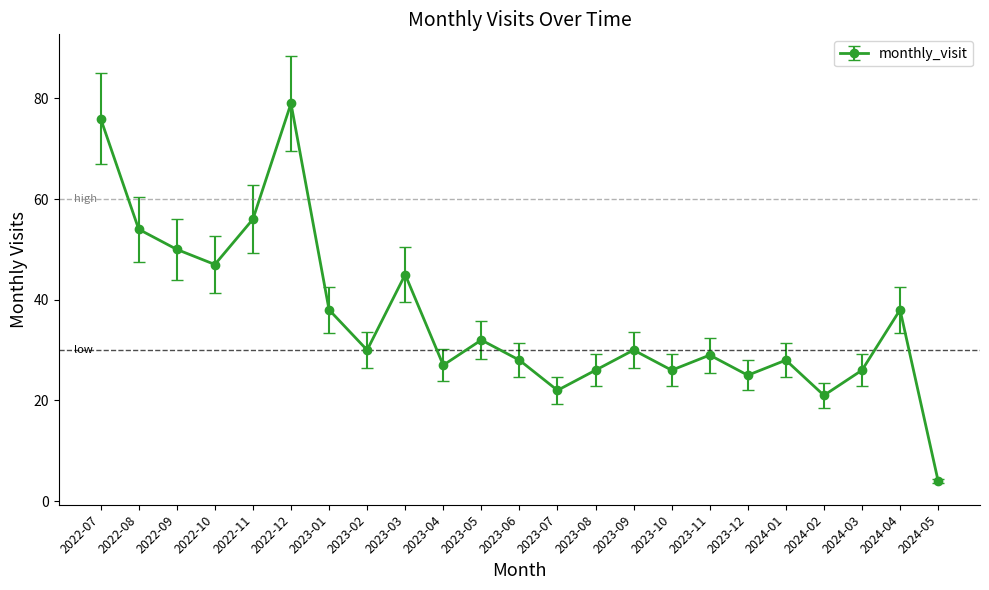

Reading left to right, transcribe all the data shown in this chart.

76	54	50	47	56	79	38	30	45	27	32	28	22	26	30	26	29	25	28	21	26	38	4